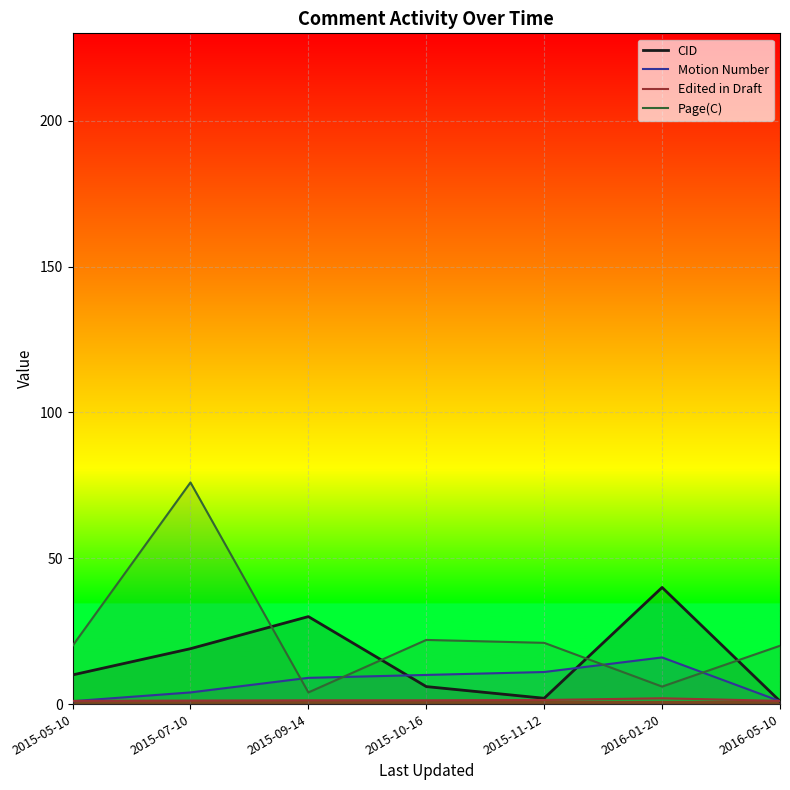

Reading right to left, what are all the values shown in this chart?

CID: 1.0	40.0	2.0	6.0	30.0	19.0	10.0
Motion Number: 1.0	16.0	11.0	10.0	9.0	4.0	1.0
Edited in Draft: 1.1	2.0	1.4	1.3	1.3	1.2	1.1
Page(C): 20.0	6.0	21.0	22.0	4.0	76.0	20.0